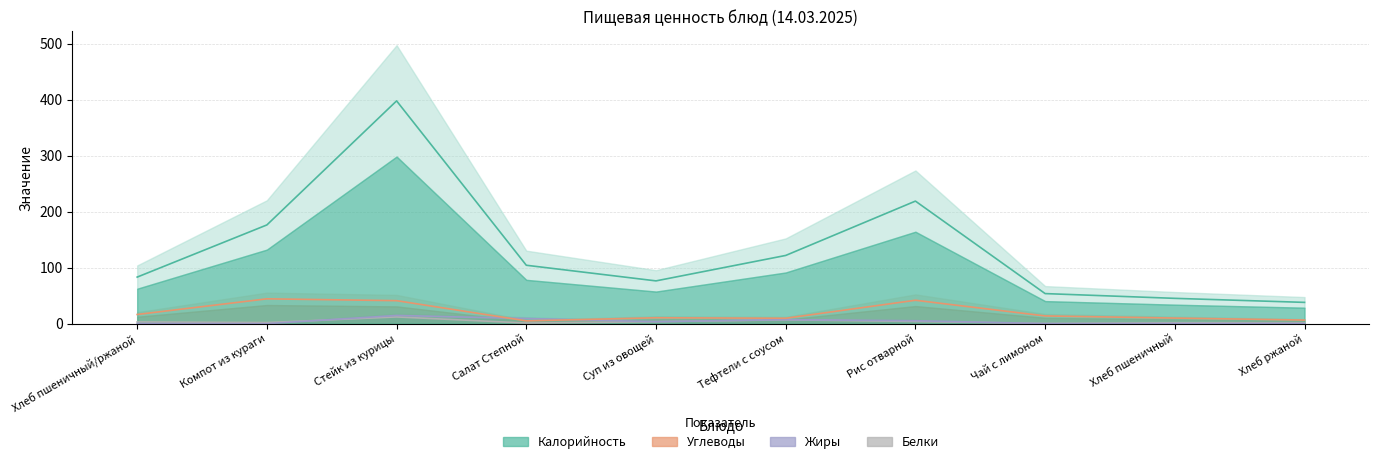

True or false: Калорийность and Углеводы intersect in this chart.

False